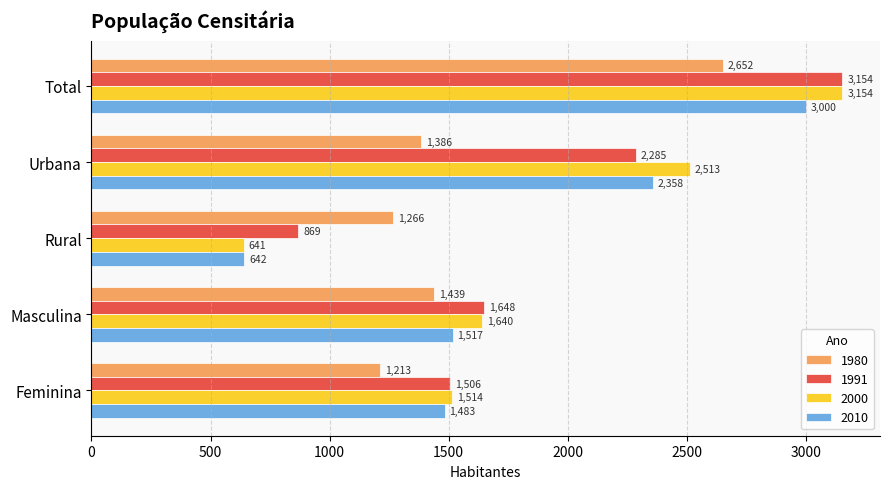

Which series changed the most between Total and Rural?

2000